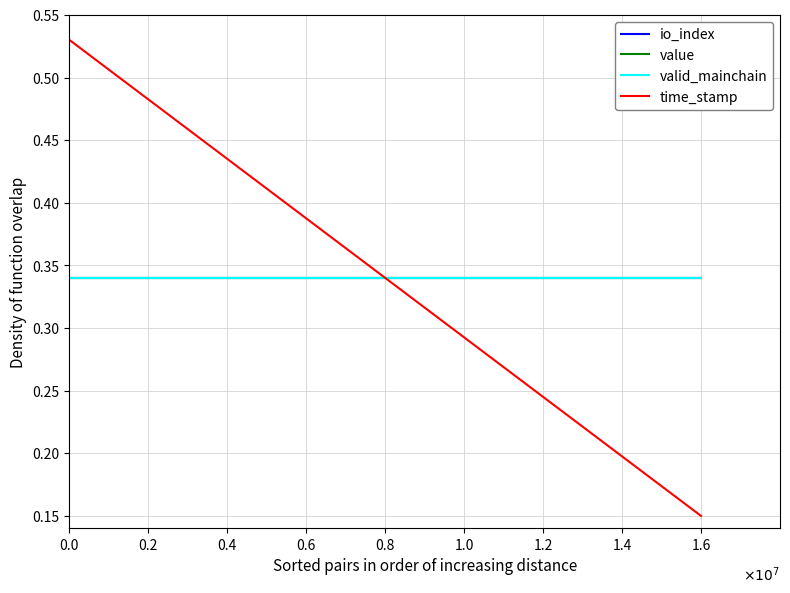

What is the average value of the value series?

0.3